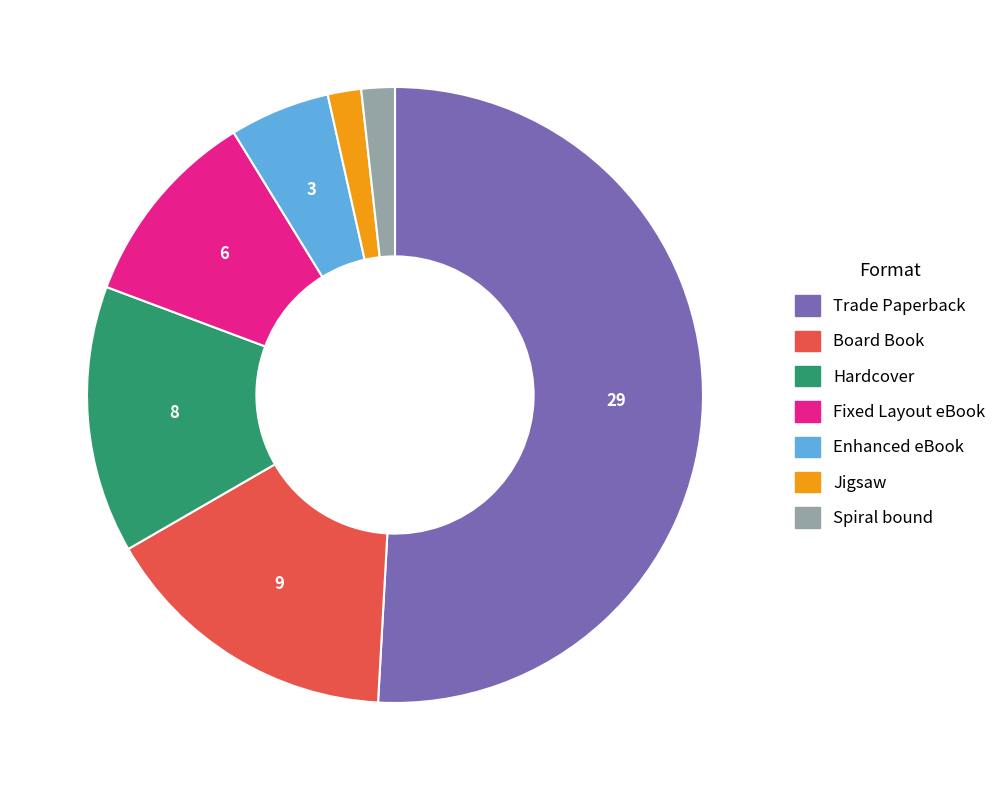

Which has a higher value, Fixed Layout eBook or Spiral bound?

Fixed Layout eBook